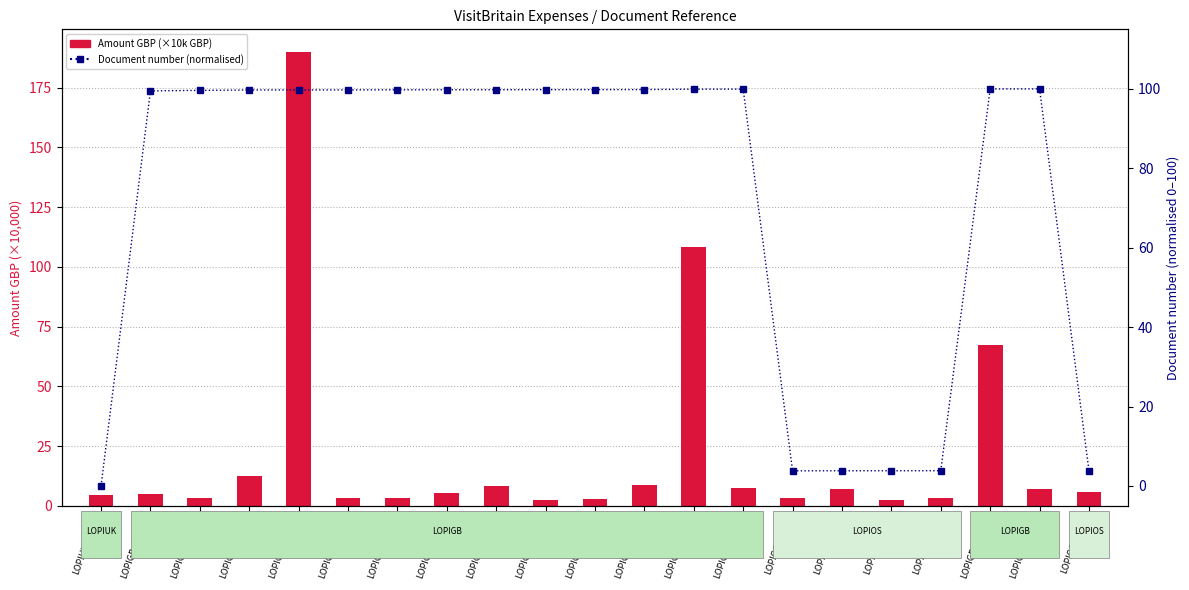

Rank the categories by value from highest to lowest.

LOPIGB-118820, LOPIGB-118806, LOPIGB-118756, LOPIGB-118744, LOPIGB-118629, LOPIGB-118623, LOPIGB-118609, LOPIGB-118593, LOPIGB-118580, LOPIGB-118572, LOPIGB-118538, LOPIGB-118534, LOPIGB-118526, LOPIGB-118412, LOPIGB-118278, LOPIOS-15416, LOPIOS-15404, LOPIOS-15393, LOPIOS-15390, LOPIOS-15375, LOPIUK-11289